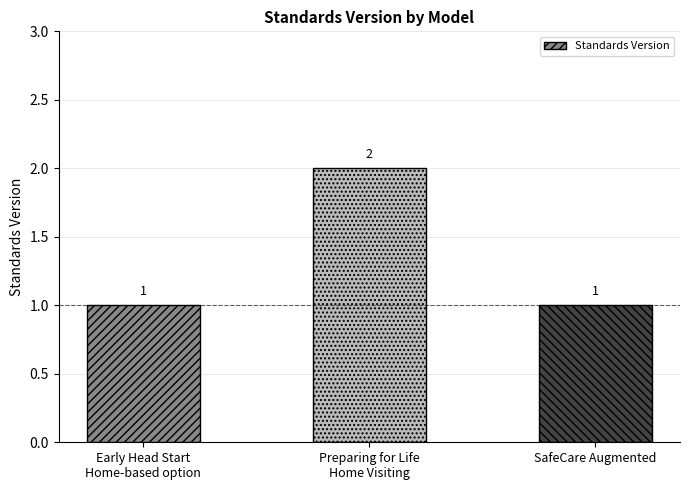

What is the average value?

1